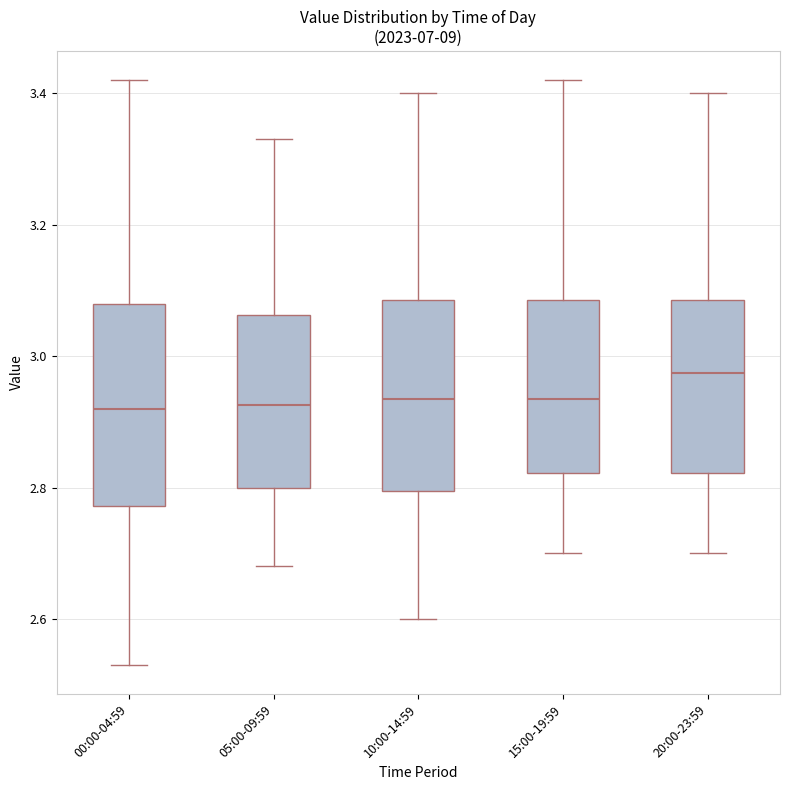

Which box has the highest median line?

20:00-23:59